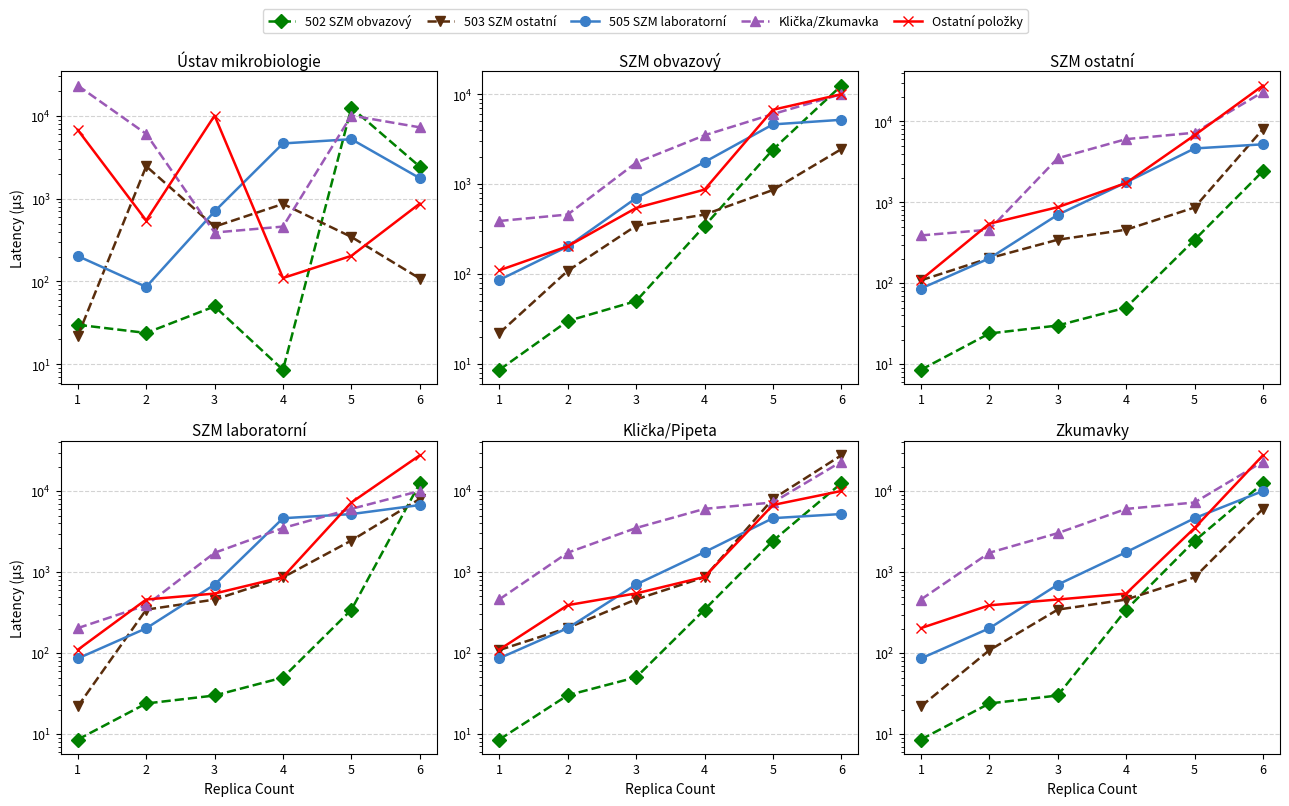

How many intersections are there between Klička/Zkumavka and Ostatní položky?

1